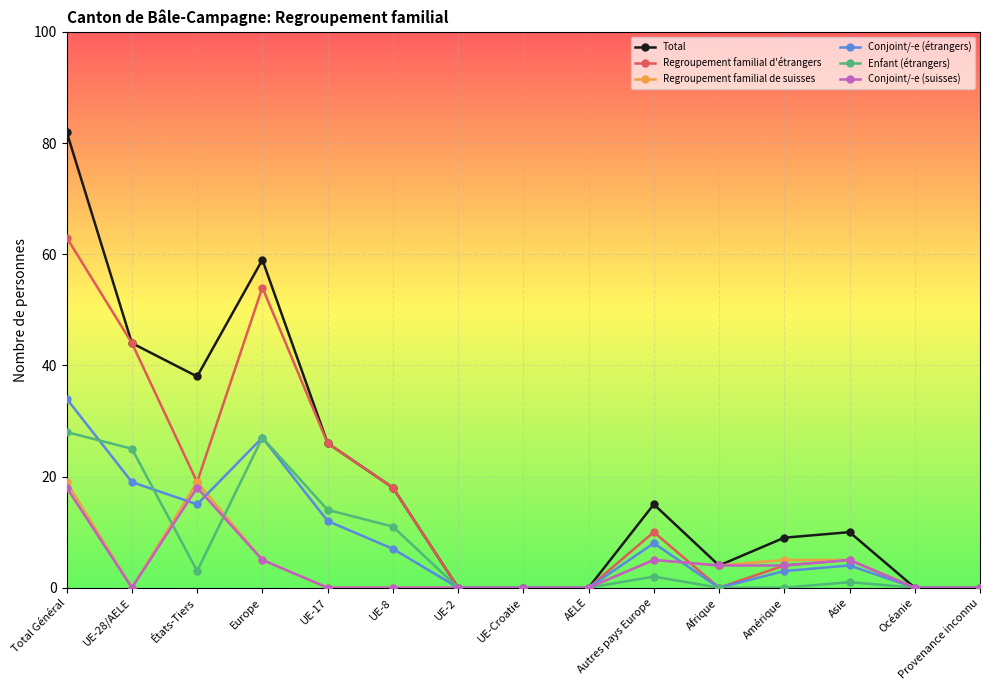

Is this an area chart (filled region under the line)?

No